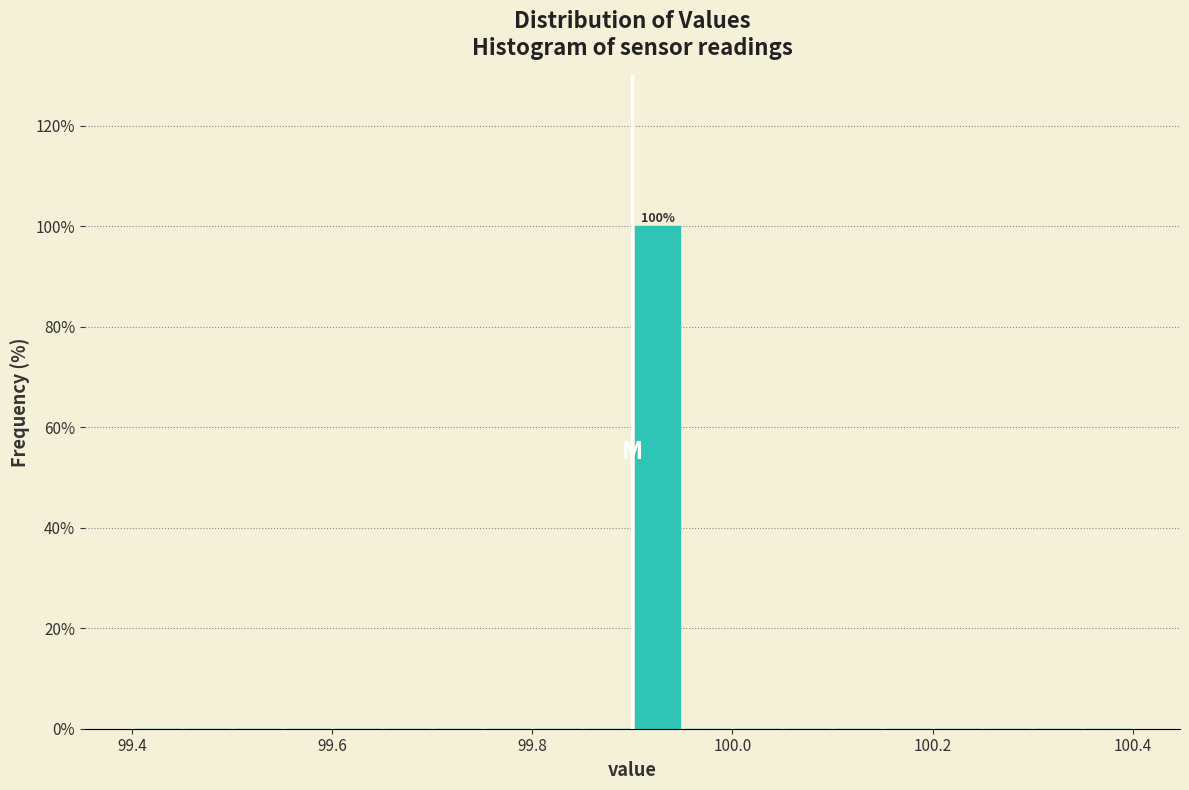

Read against the x-axis, roughly where is the centre of the tallest bar?

99.92